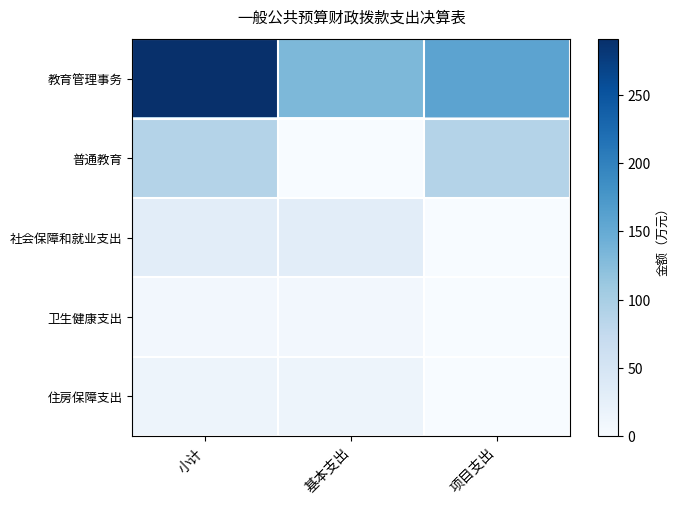

Which category has the lowest value across all series?

基本支出